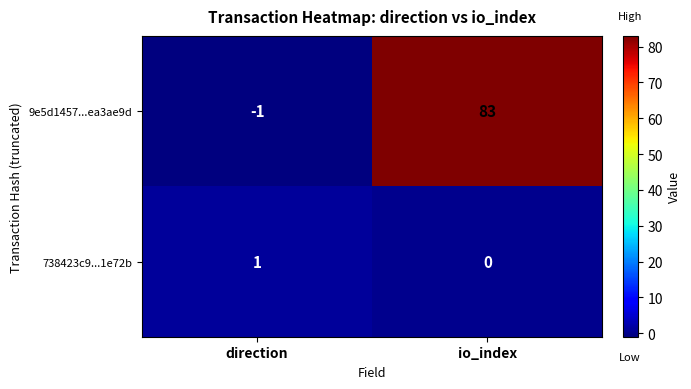

List the series in order of their overall mean, highest first.

9e5d1457...ea3ae9d, 738423c9...1e72b